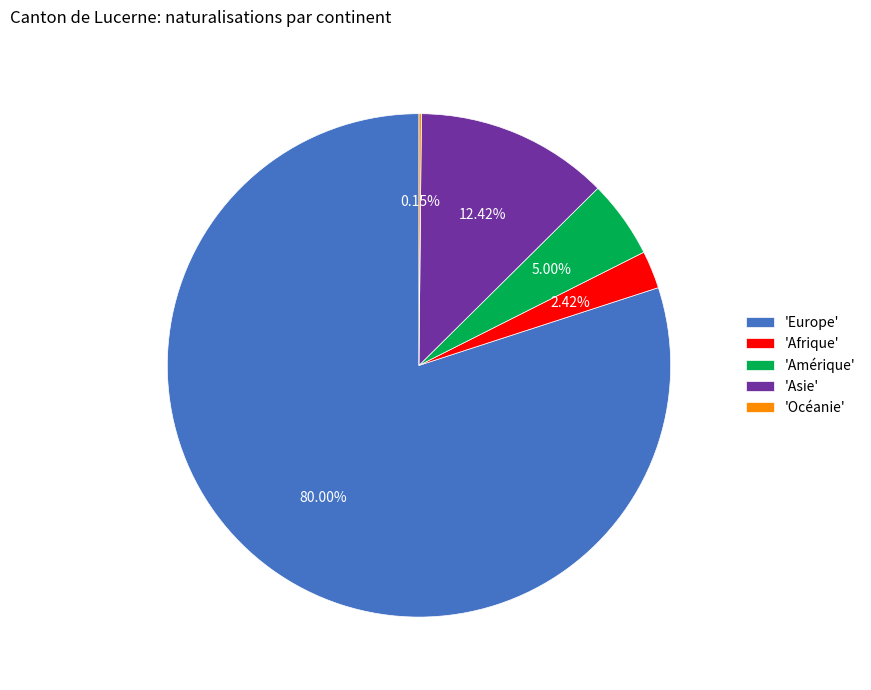

Does any single category account for the majority?

Yes